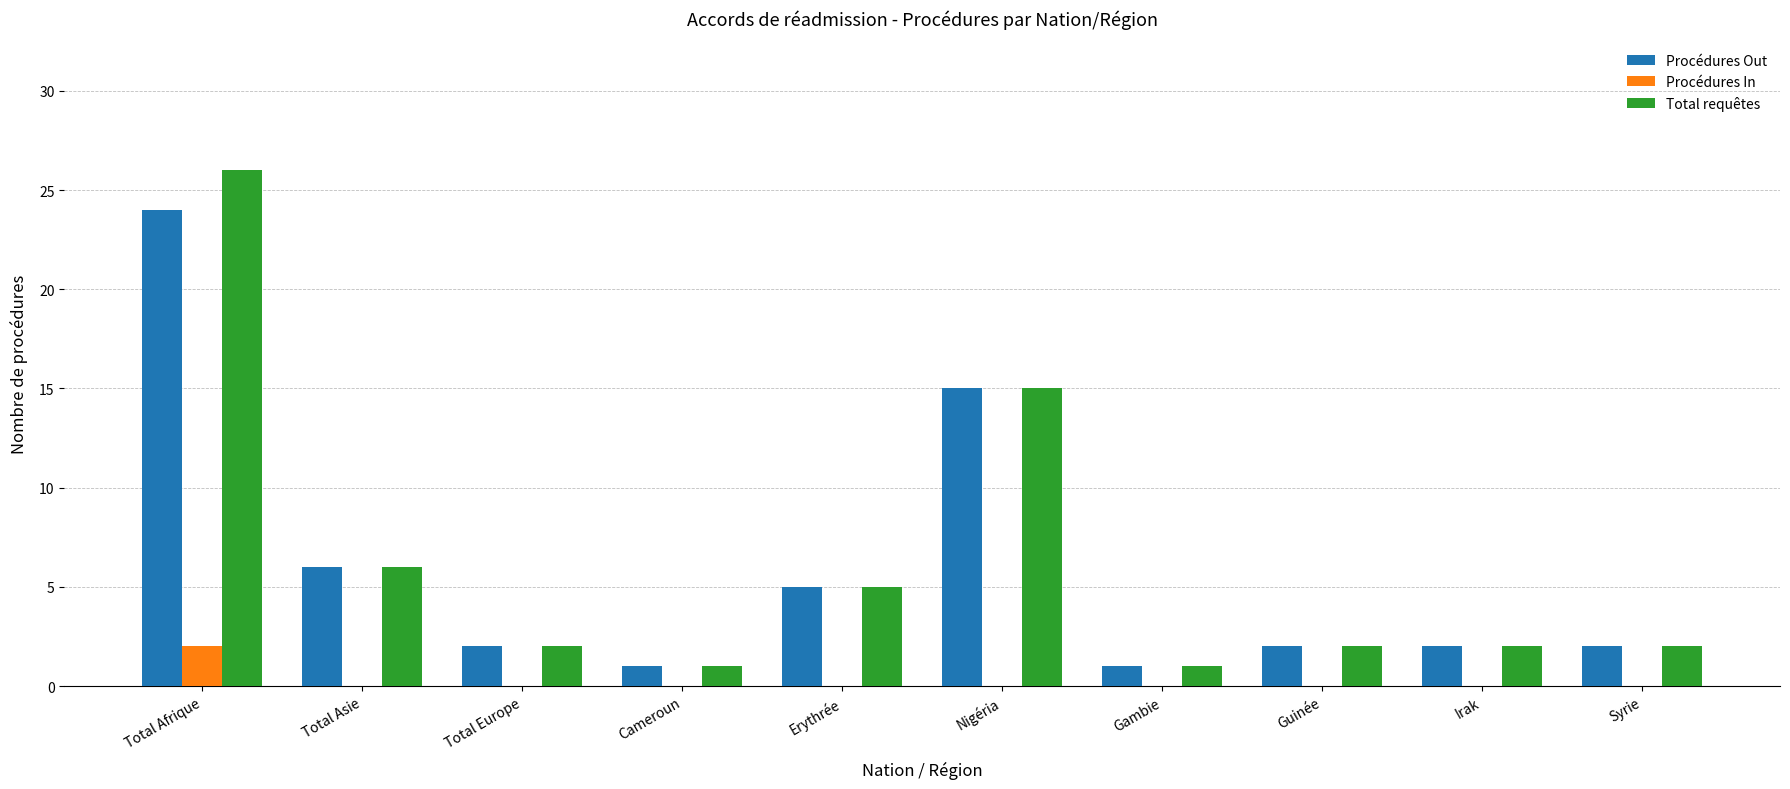

At which label does Total requêtes first exceed 2?

Total Afrique